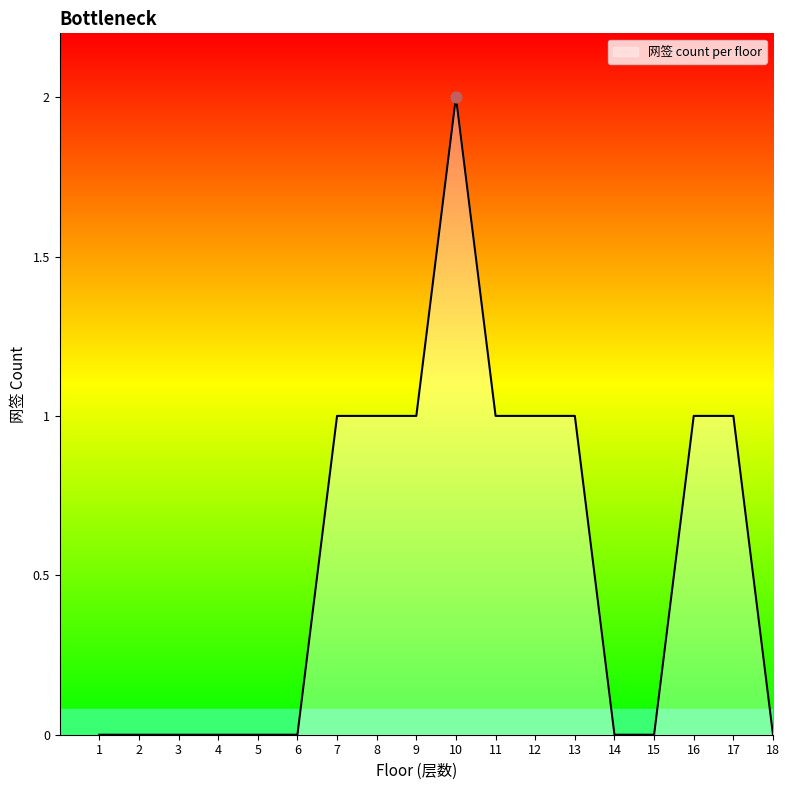

Which has a higher value, 9 or 4?

9